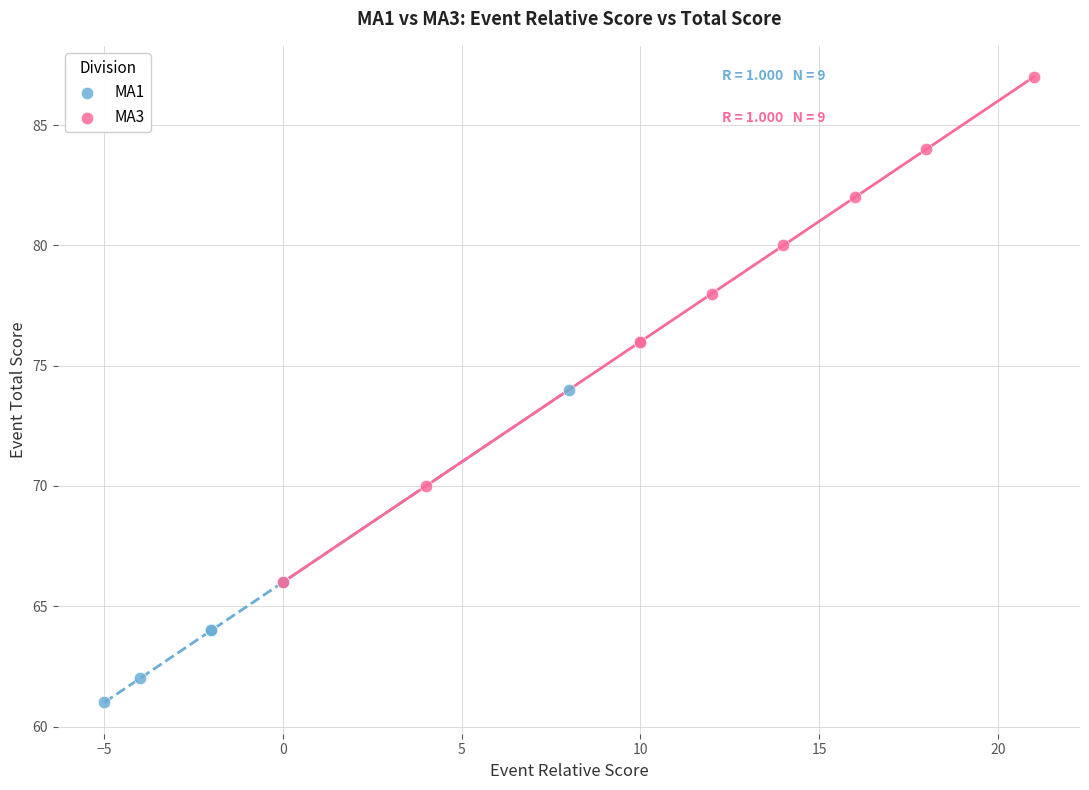

What are all the series names shown in the legend?

MA1, MA3